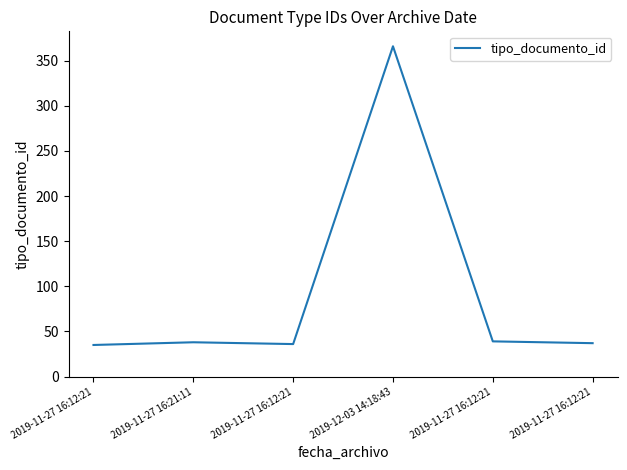

At which category does the chart reach its peak across all series?

2019-12-03 14:18:43